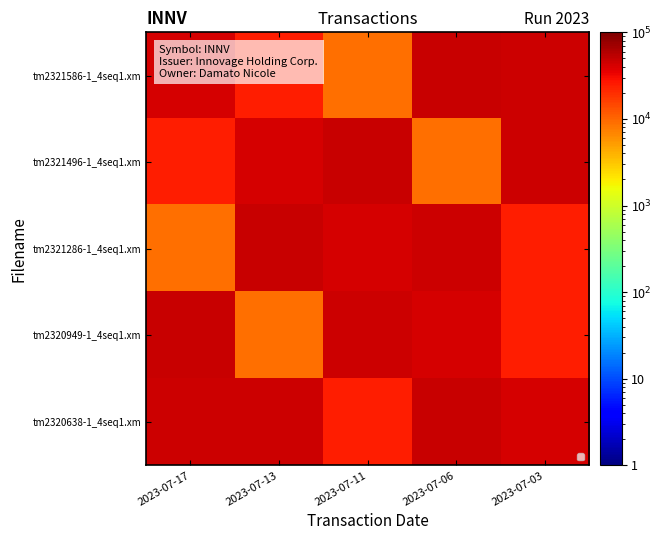

At which category is the sum across all series the highest?

2023-07-06